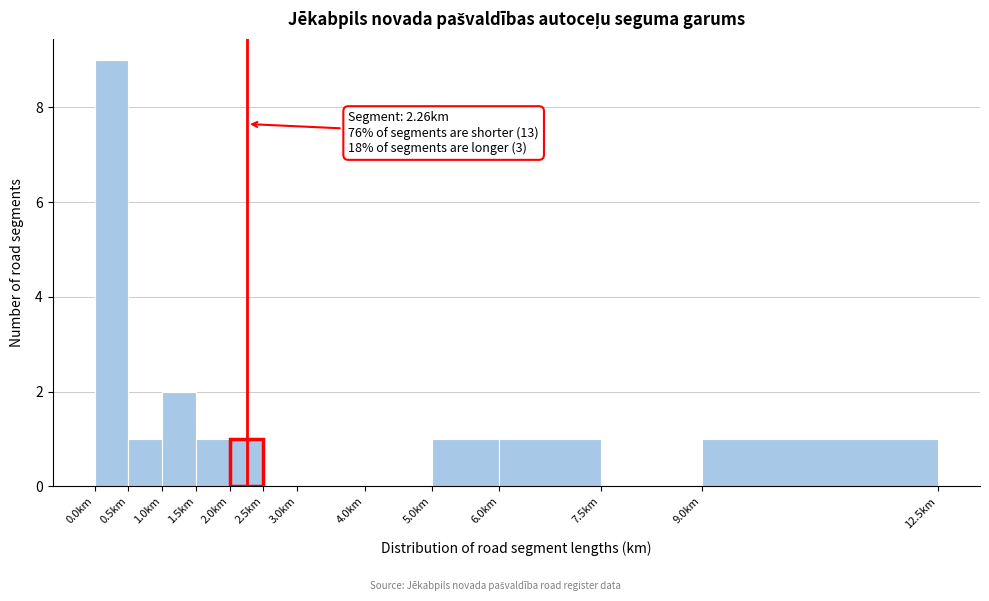

Which range on the x-axis has the tallest bar?

0.0 to 0.5